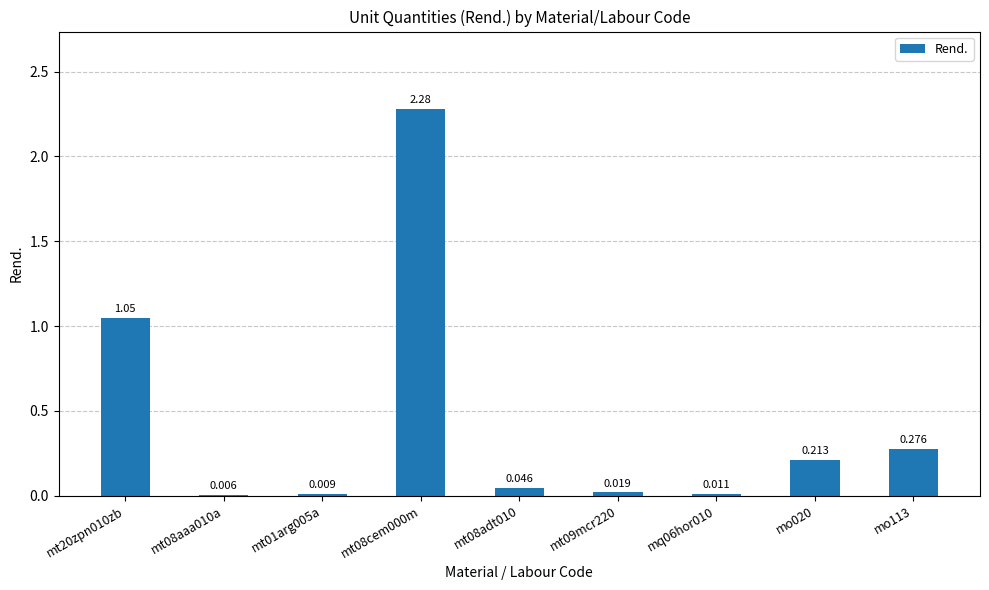

At which category does the chart reach its minimum across all series?

mt08aaa010a